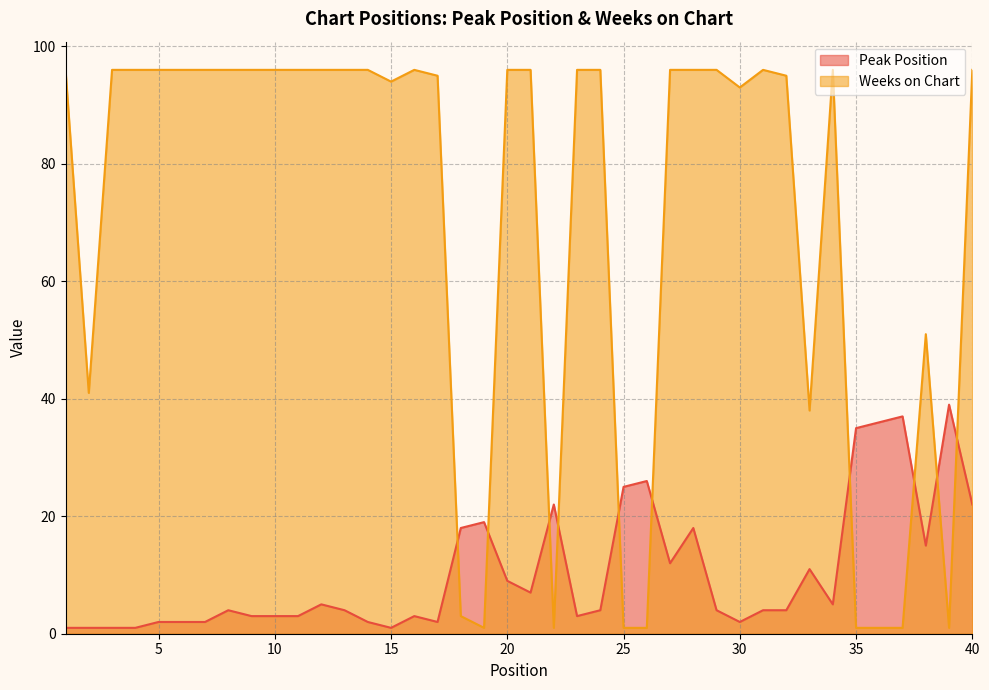

List the series in order of their peak value, highest first.

Weeks on Chart, Peak Position